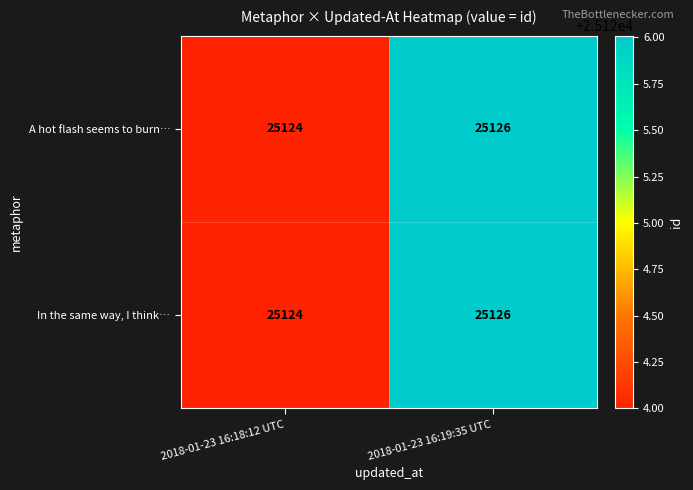

Reading left to right, list all the values displayed in this chart.

A hot flash seems to burn…: 25124	25126
In the same way, I think…: 25124	25126